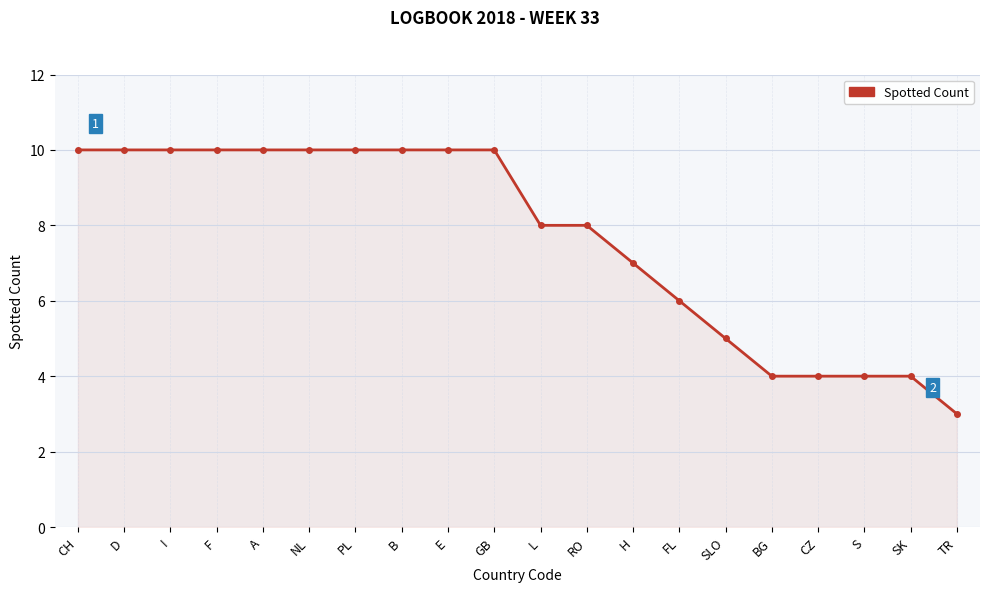

What is the difference between the maximum and minimum values?

7